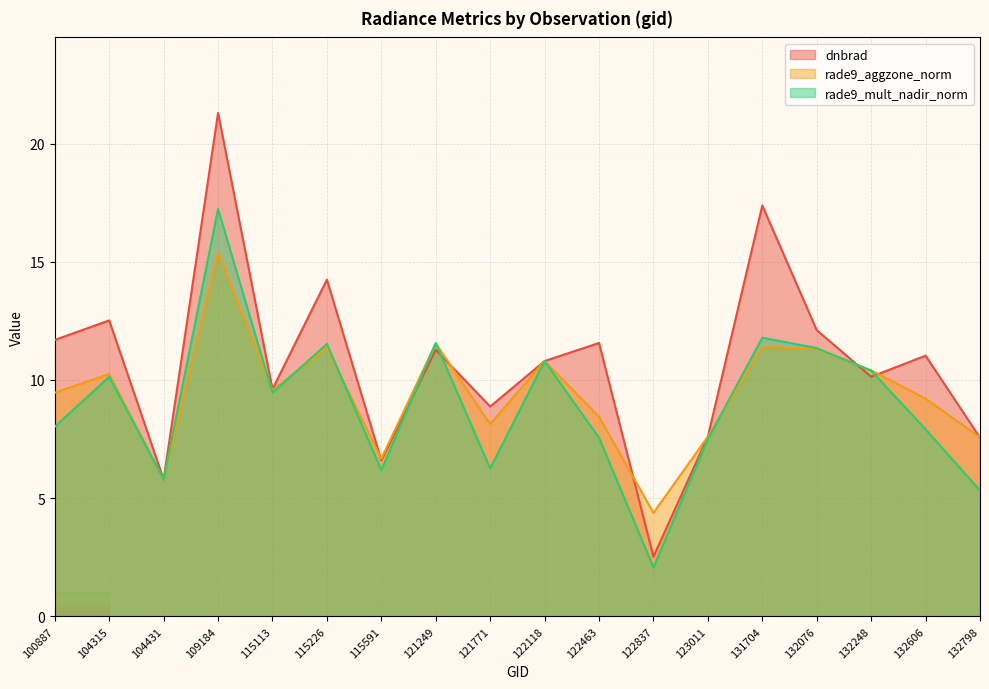

At how many categories does at least one series exceed 12?

5